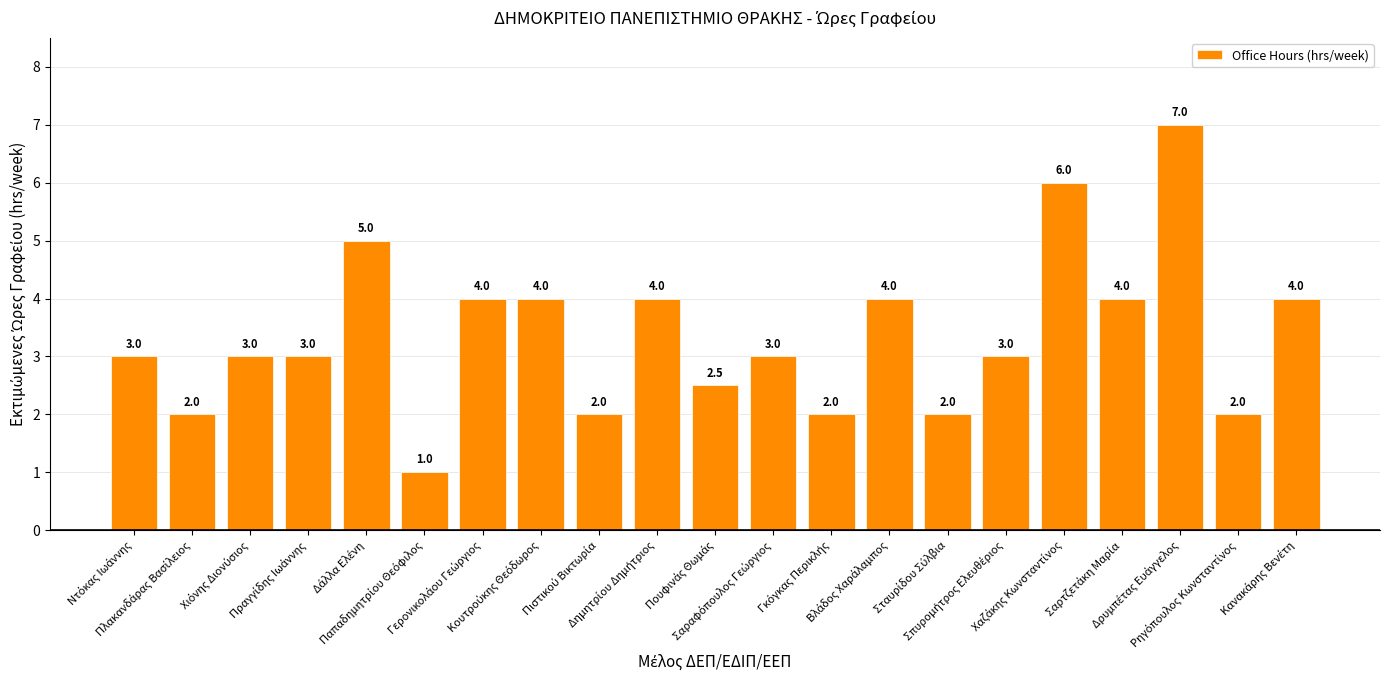

Does the chart contain stacked bars?

No